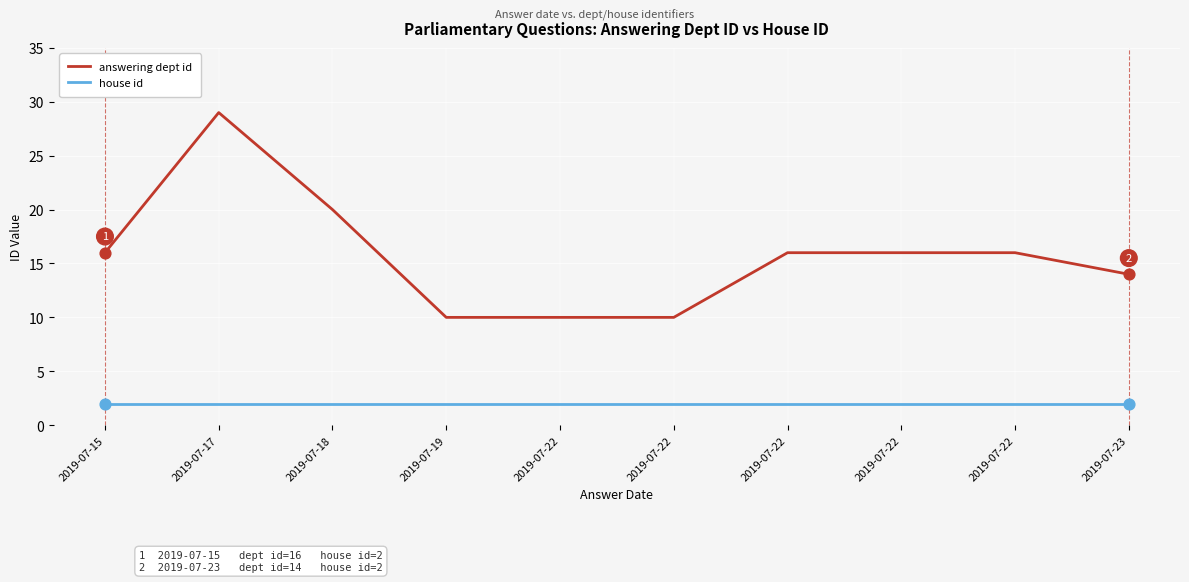

How many lines are shown in the chart?

2